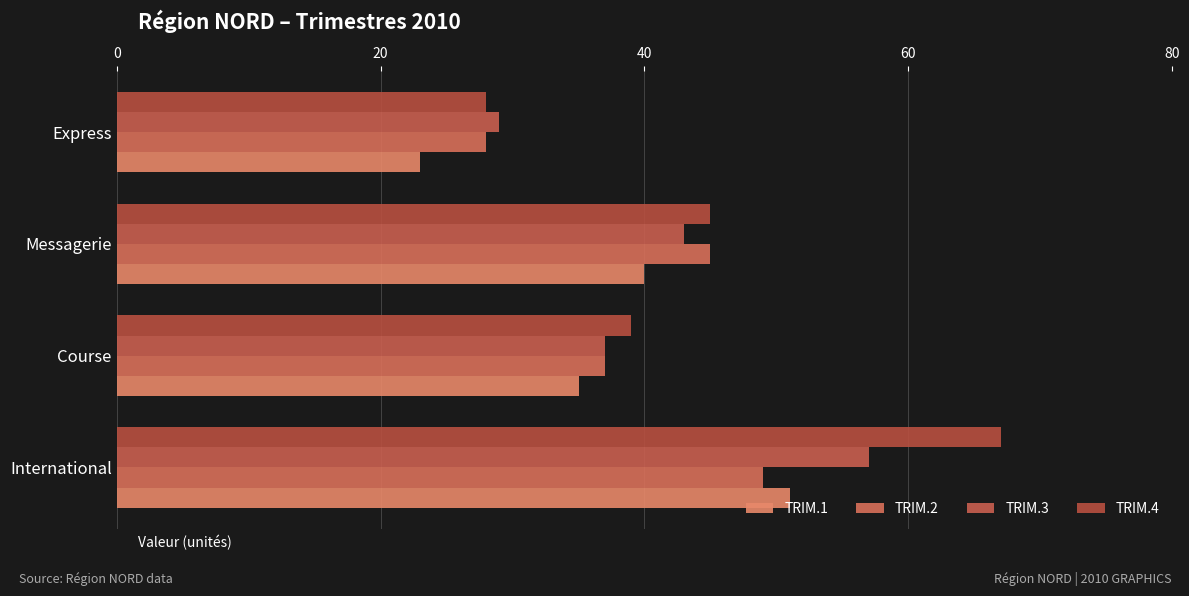

What are all the series names shown in the legend?

TRIM.1, TRIM.2, TRIM.3, TRIM.4